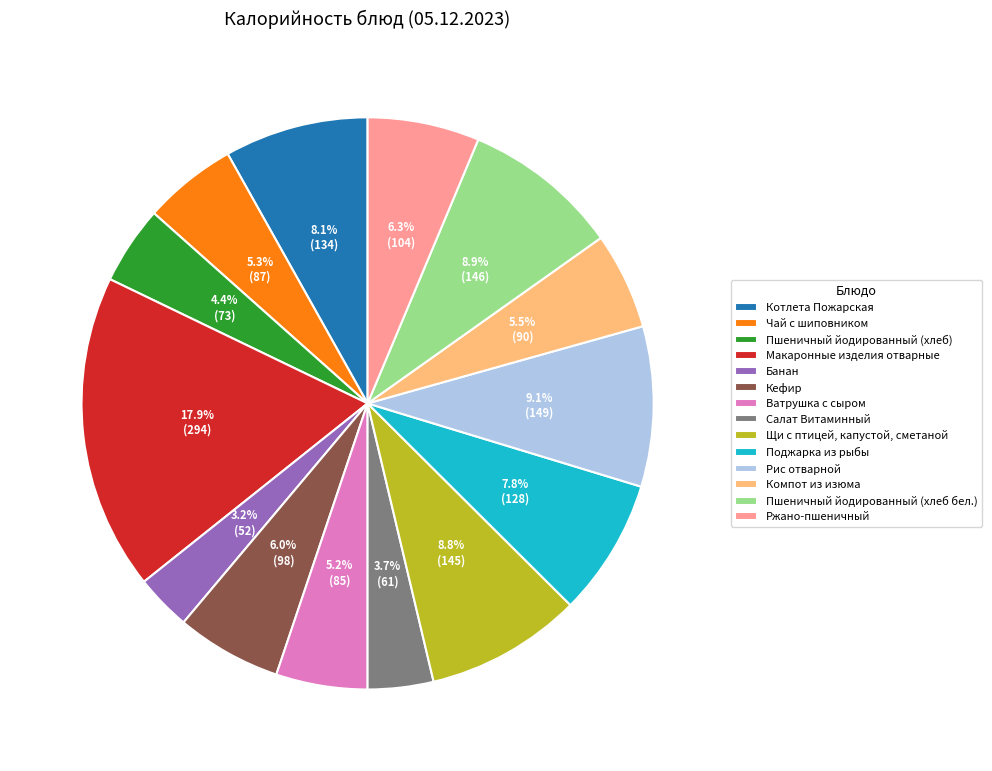

To the nearest percent, what is the difference between the largest and smallest slice percentages?

15%